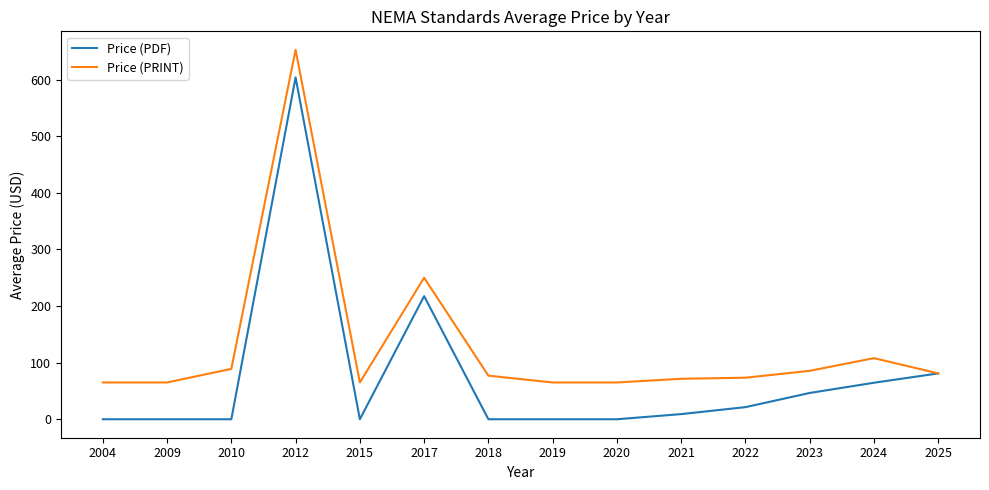

What is the approximate value of Price (PRINT) at 2019?

65.0